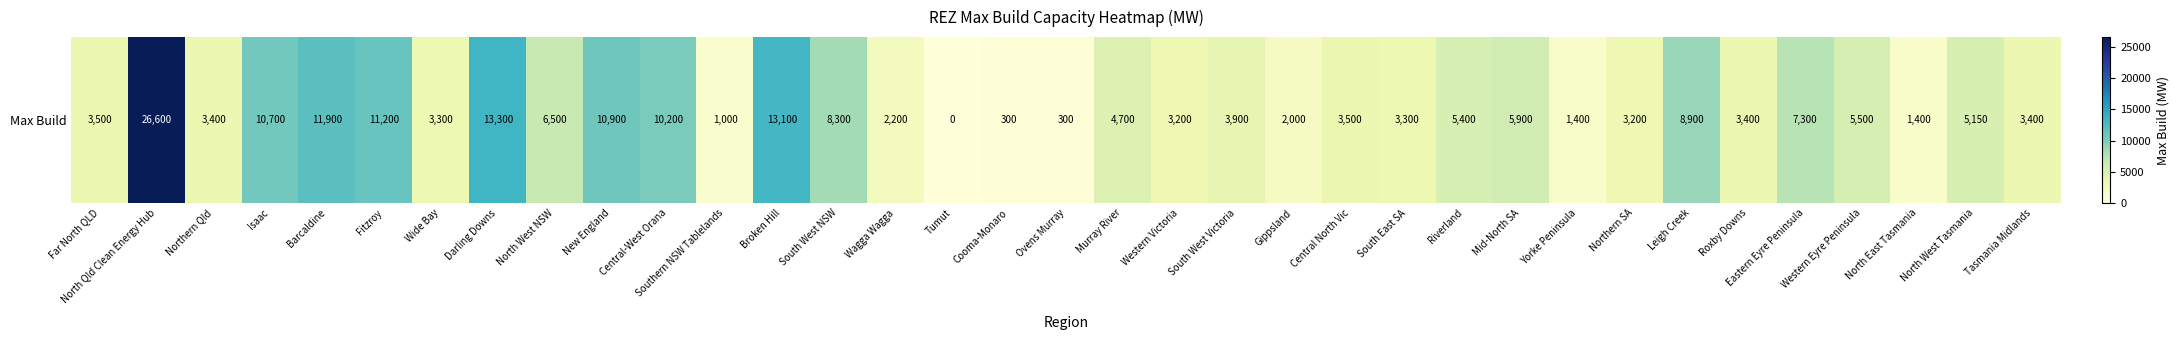

What is the sum of all values?

208250